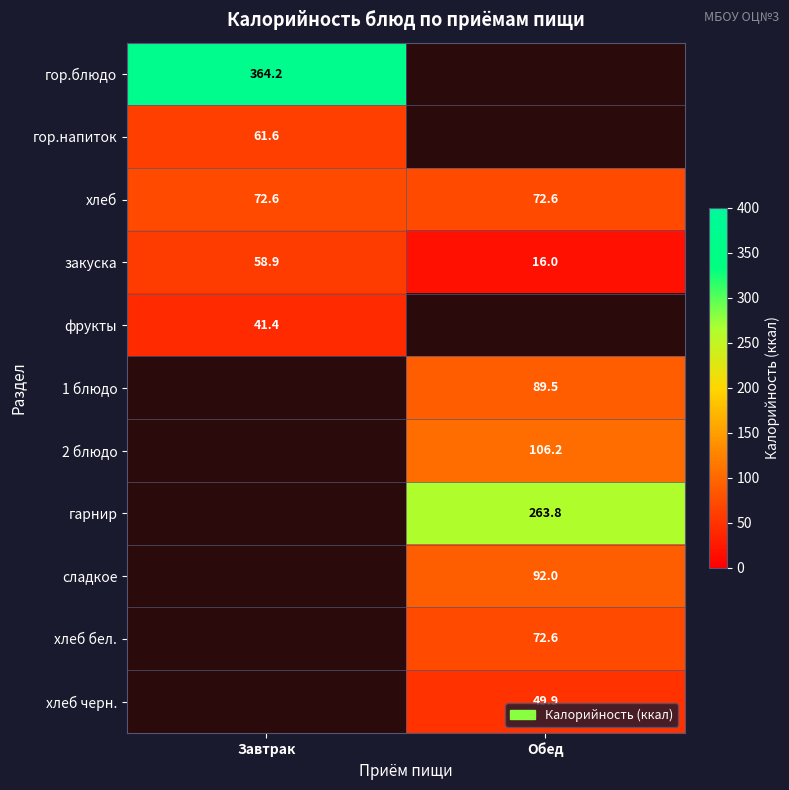

Where does the хлеб бел. series first go above 72?

Обед